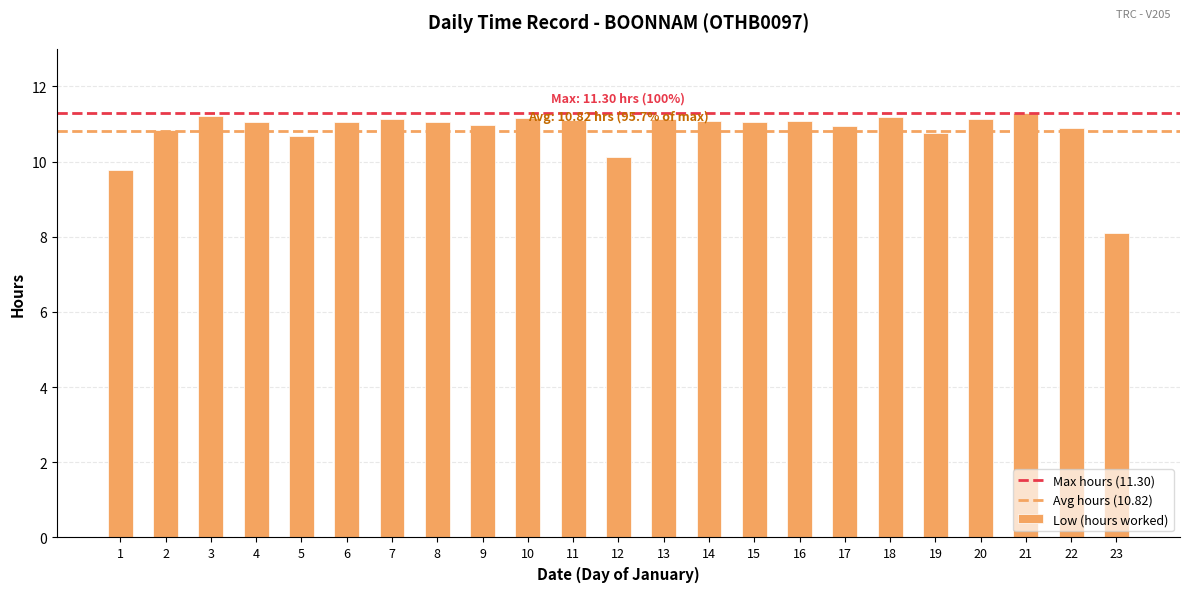

What is the difference between the values at 1 and 17?

1.2